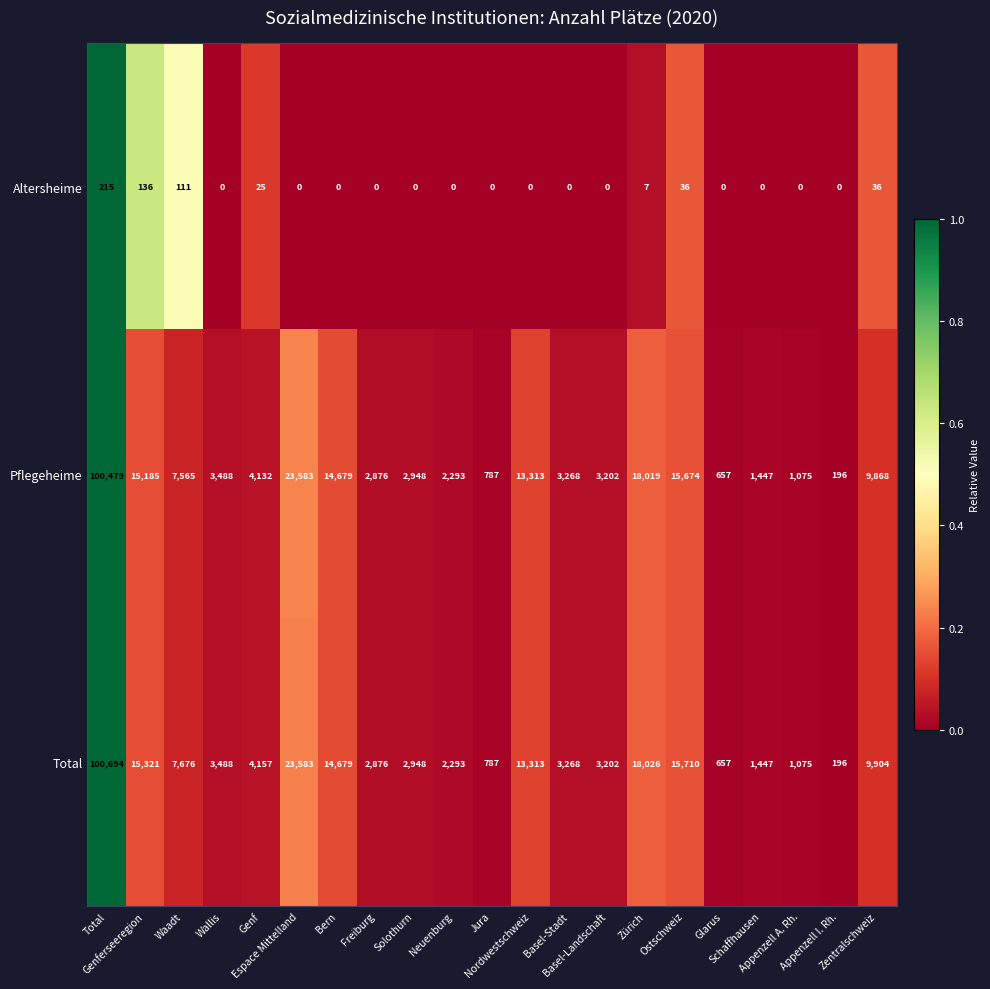

What is the maximum value shown in the chart?

100694